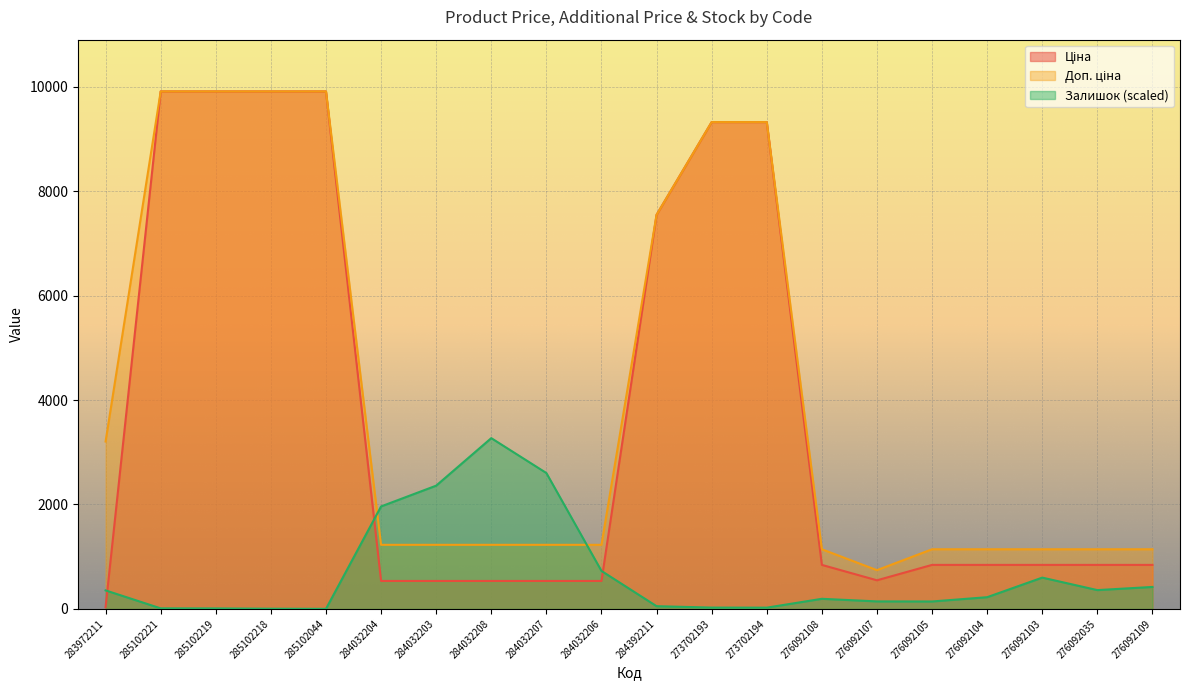

How many data points in Ціна are less than 842?

7